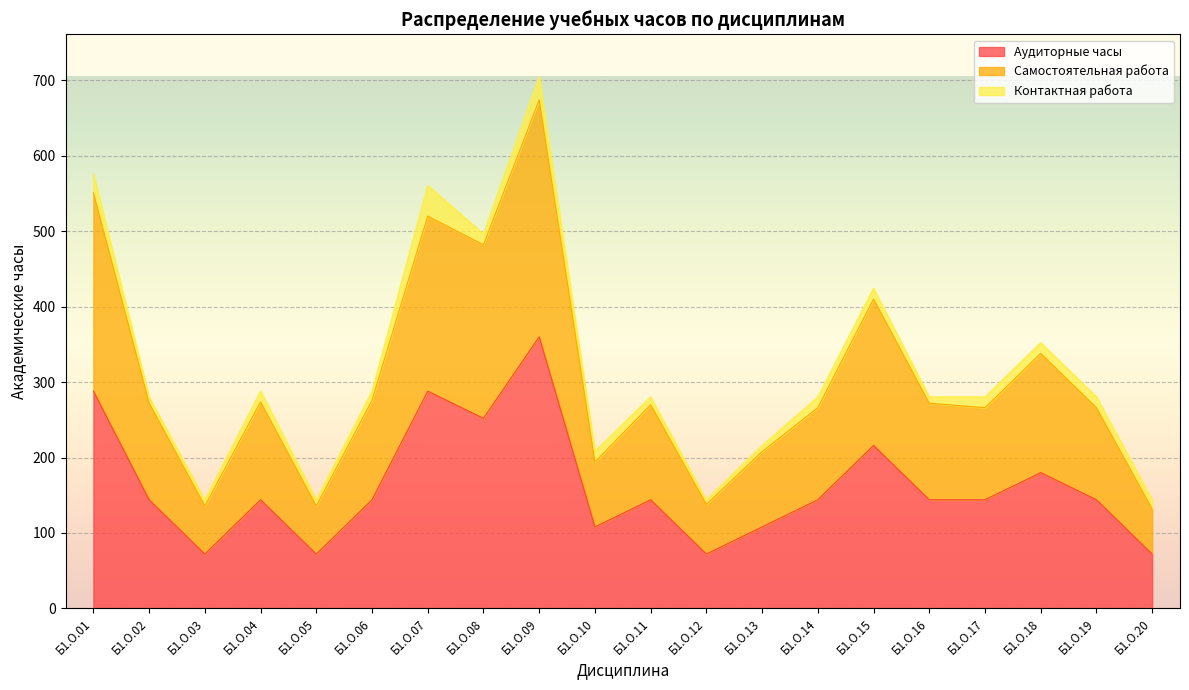

At which category is the sum across all series the highest?

Б1.О.09